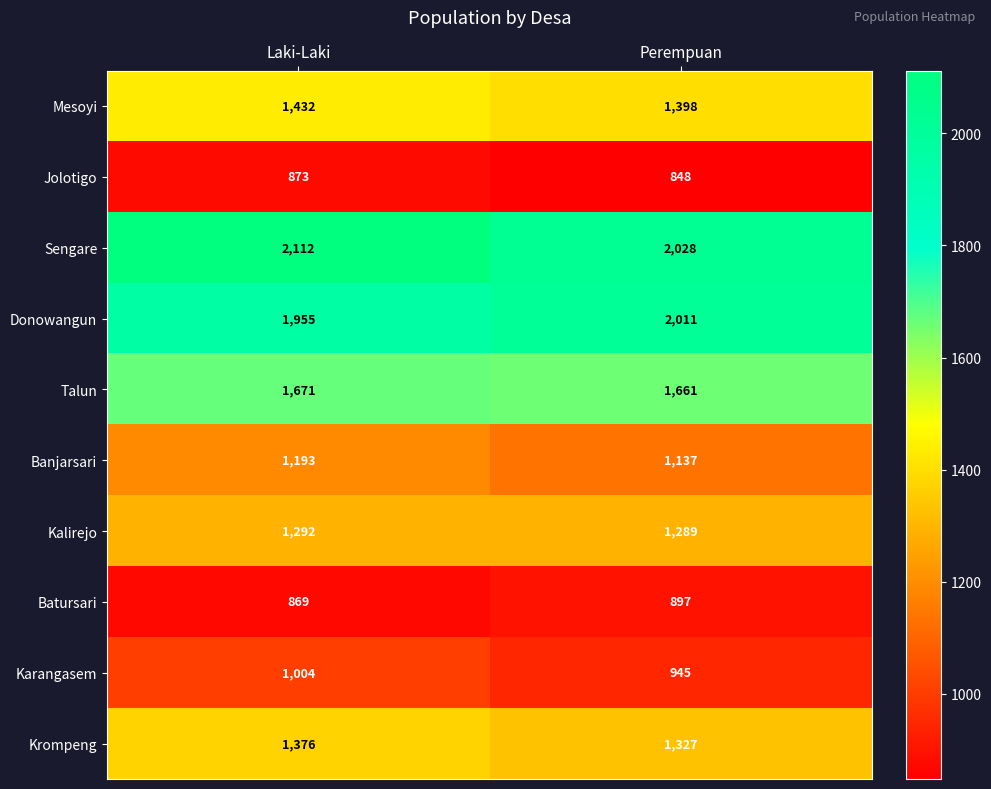

Which series changed the most between Laki-Laki and Perempuan?

Sengare